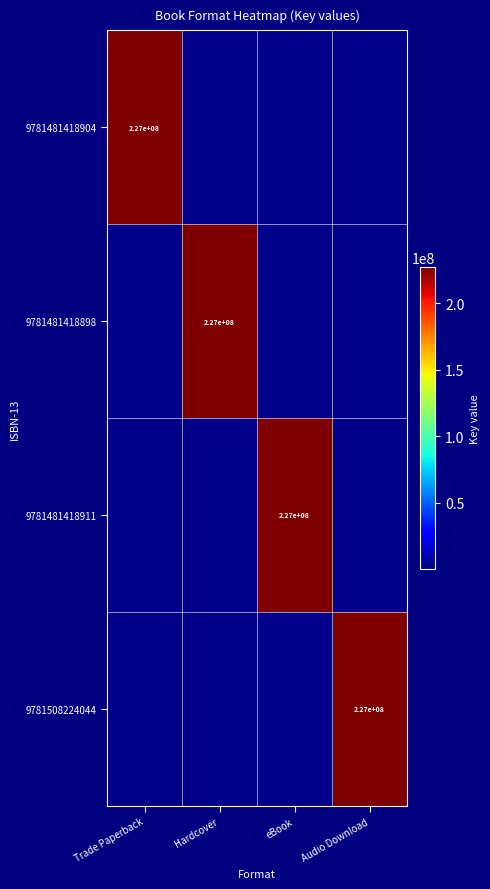

The value of 9781481418904 at Trade Paperback is 54444680. True or false?

False